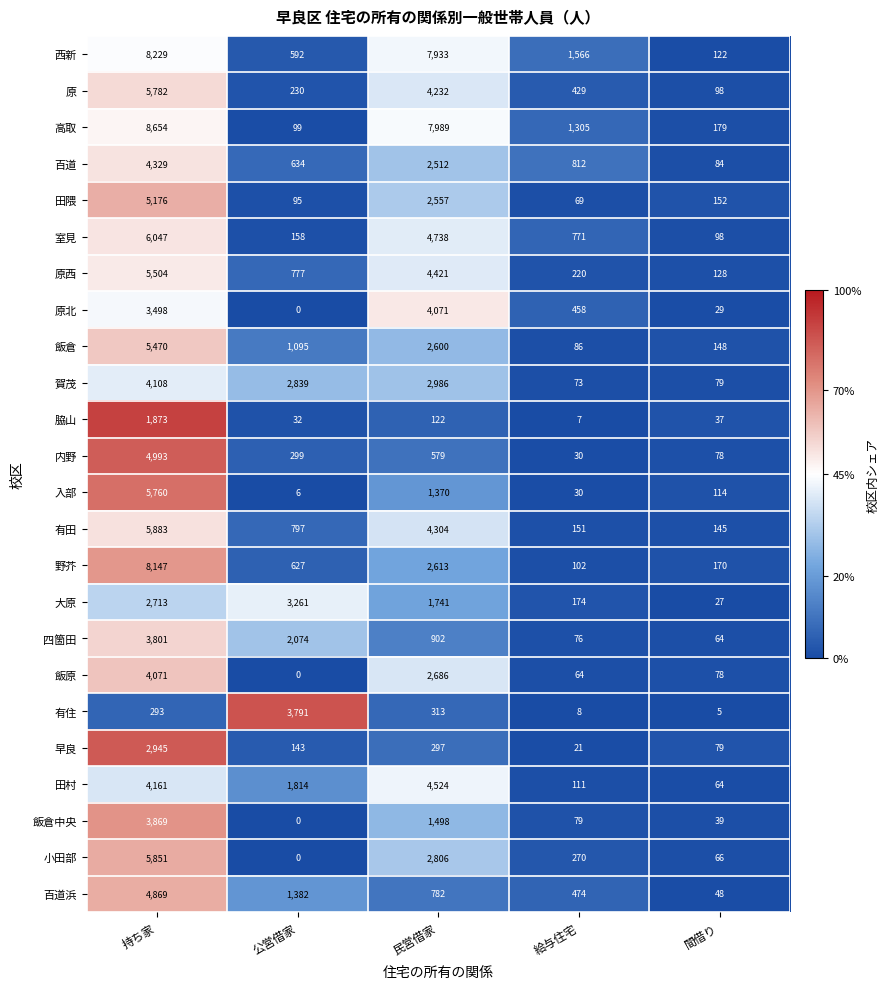

Which series has the largest total across all categories?

西新